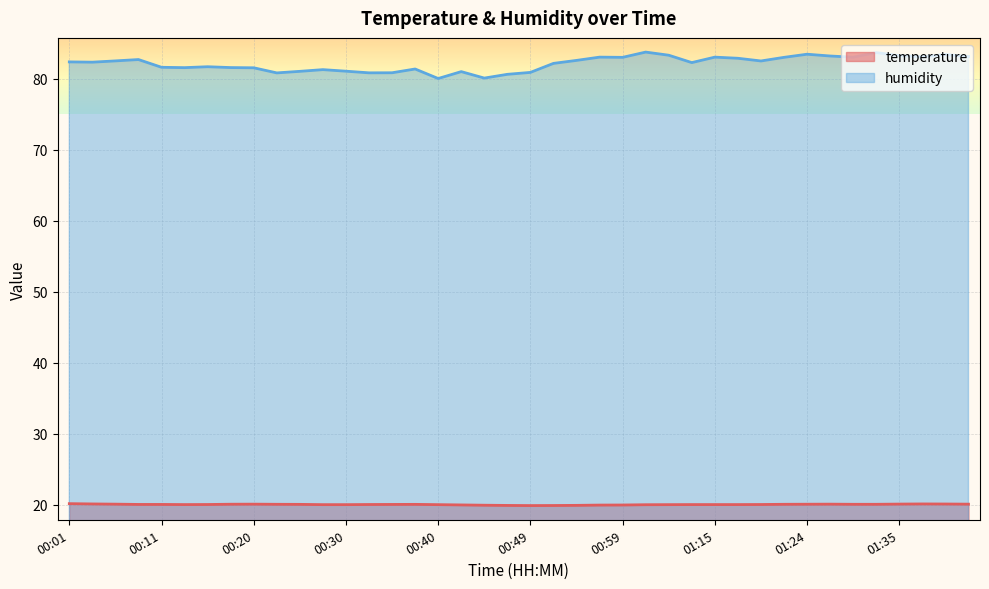

What value does the temperature series have at 00:45?

19.9